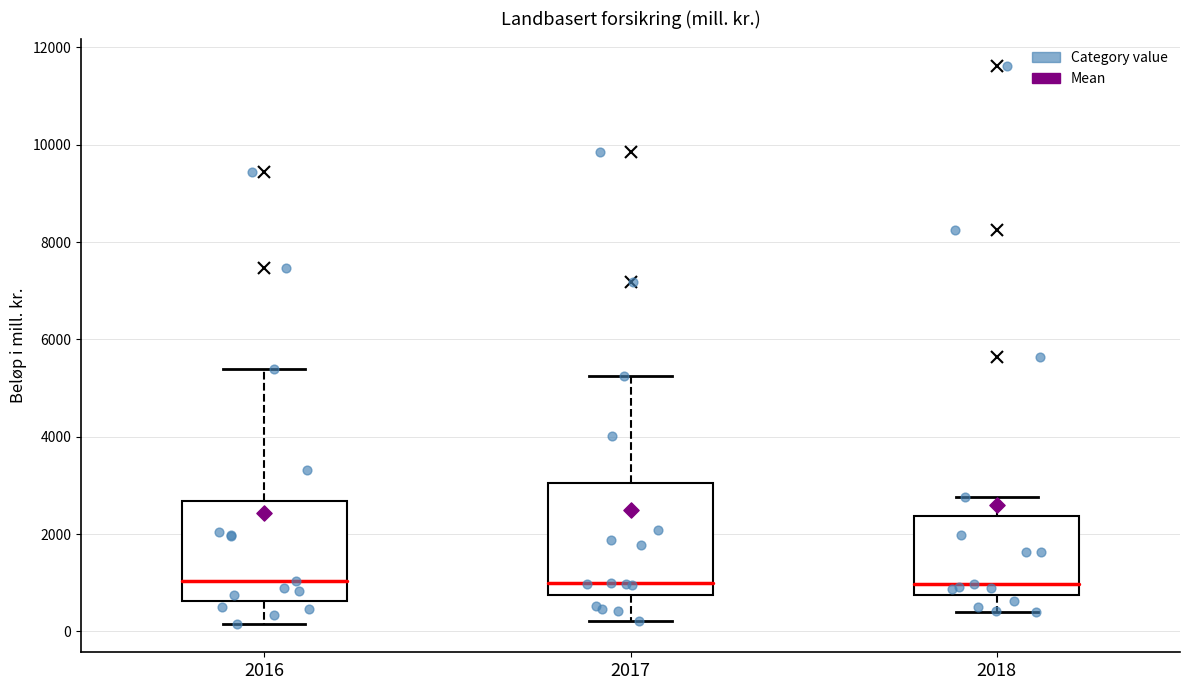

Reading left to right, read every box against the y-axis: the position of its median line, the range the box covers, and the ends of its whiskers. The values are not printed on the chart, so give them approximately, as read against the axis.

2016: median 1000, box 600 to 2600, whiskers 200 to 5400
2017: median 1000, box 800 to 3000, whiskers 200 to 5200
2018: median 1000, box 800 to 2400, whiskers 400 to 2800